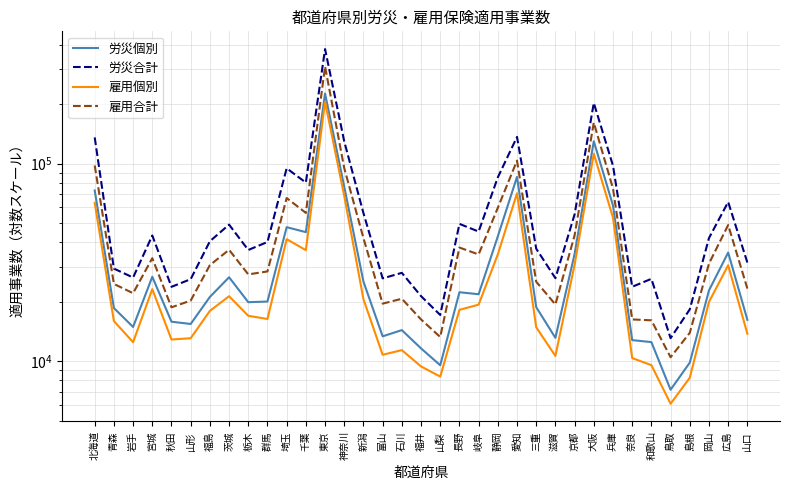

Reading right to left, list all the values displayed in this chart.

労災個別: 16178	35427	22785	9822	7163	12478	12768	61279	129558	34855	13110	18753	85569	42780	21796	22311	9528	11596	14349	13346	25258	76284	226070	44945	47614	20020	19866	26564	21120	15414	15824	26710	14885	18558	73053
労災合計: 31528	63865	41938	18275	13063	26080	23774	97470	202476	55292	26275	37062	136353	85077	45248	49481	17118	21319	27965	26220	56083	129295	379464	80050	94584	40069	36504	49056	40417	25975	23758	43218	26473	29386	135533
雇用個別: 13753	30553	19922	8234	6084	9538	10360	53191	112141	30751	10618	14831	70694	34688	19305	18172	8346	9398	11365	10764	20577	68506	205421	36436	41432	16334	16952	21297	17949	13052	12860	23121	12464	15940	63239
雇用合計: 23286	48835	31142	13903	10460	16085	16249	74655	161097	43357	19346	25214	103380	59679	34657	37553	13243	16248	20679	19533	41913	94716	309762	56241	66870	28432	27469	36580	30599	20235	18718	33177	22060	24579	97735